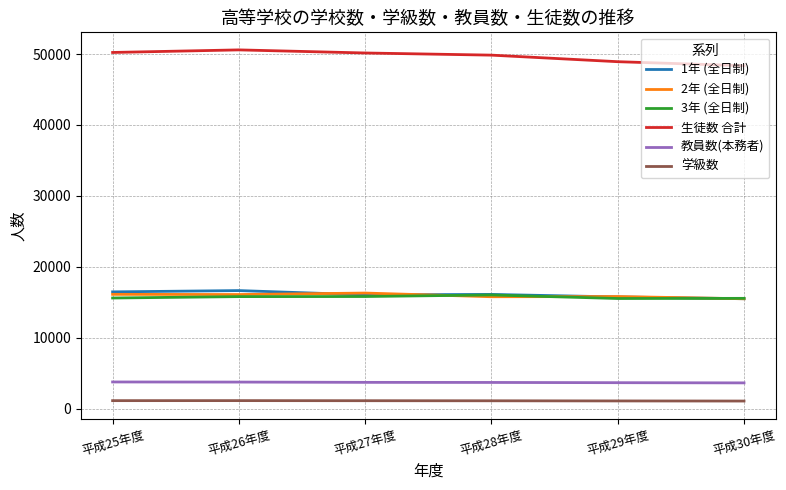

In 1年 (全日制), how many points are lower than both neighbors (excluding endpoints)?

1